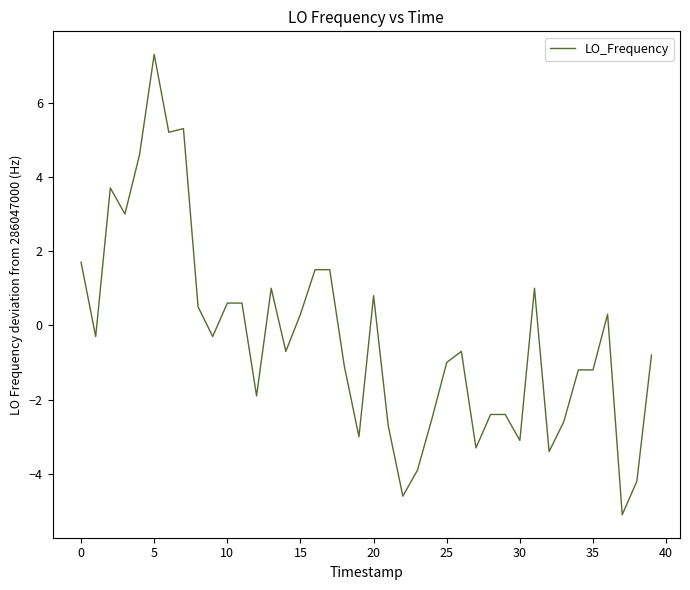

How many categories are shown in the chart?

40